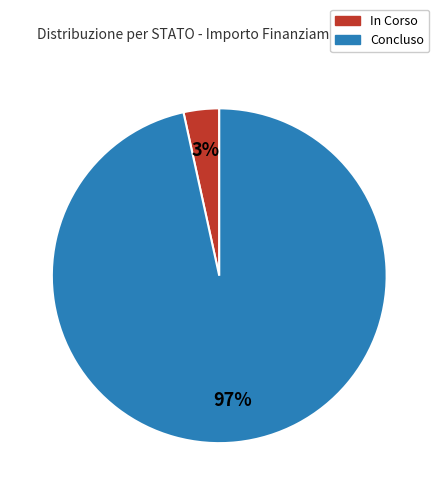

How many segments does this pie chart have?

2